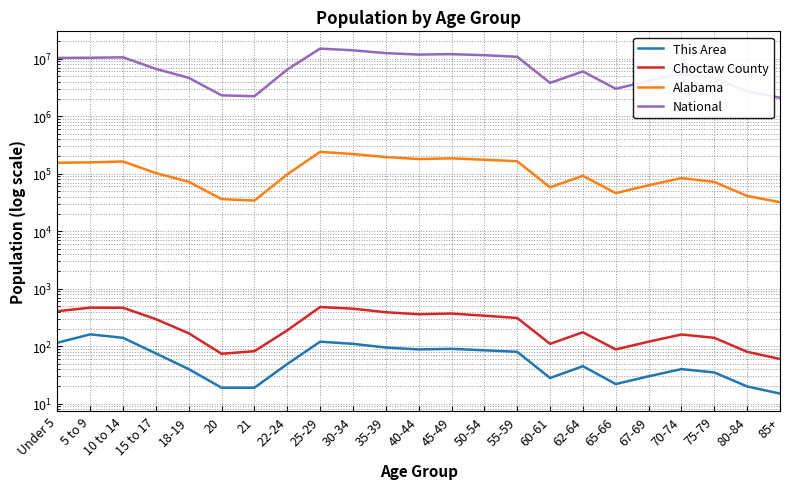

At which category is the sum across all series the highest?

25-29